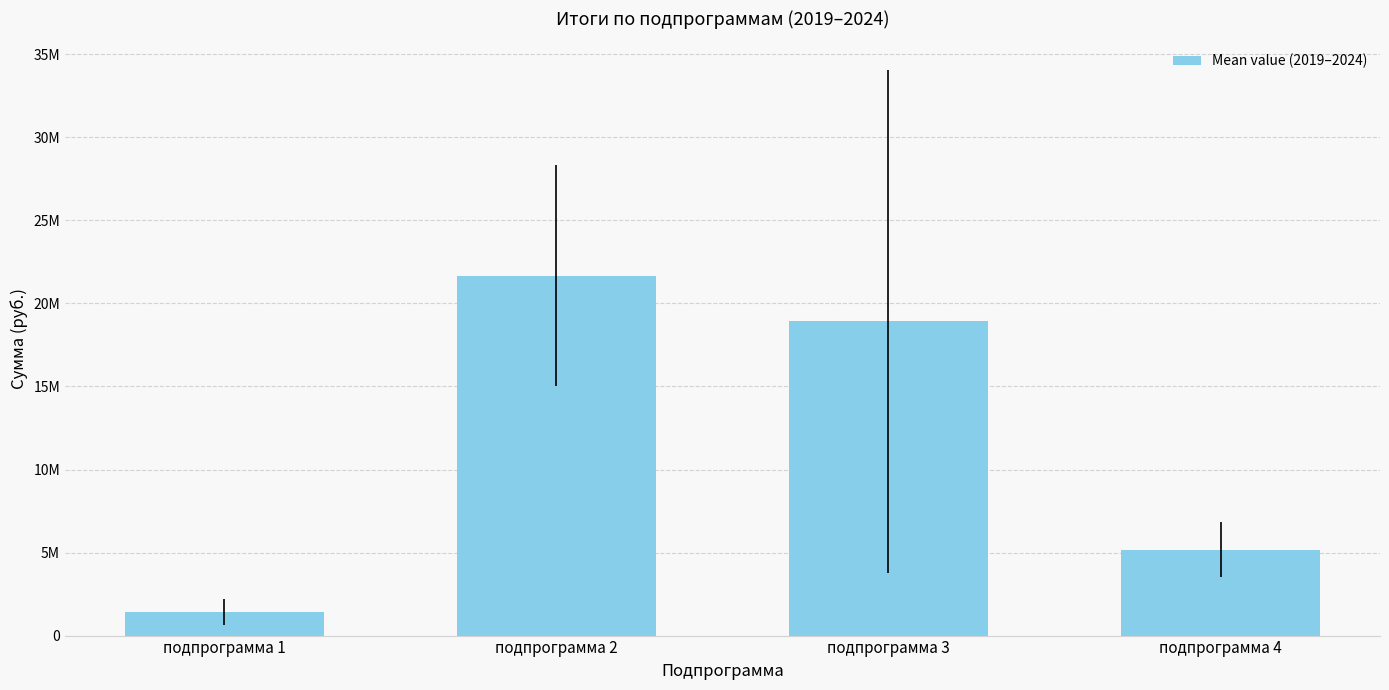

Does the chart contain any negative values?

No